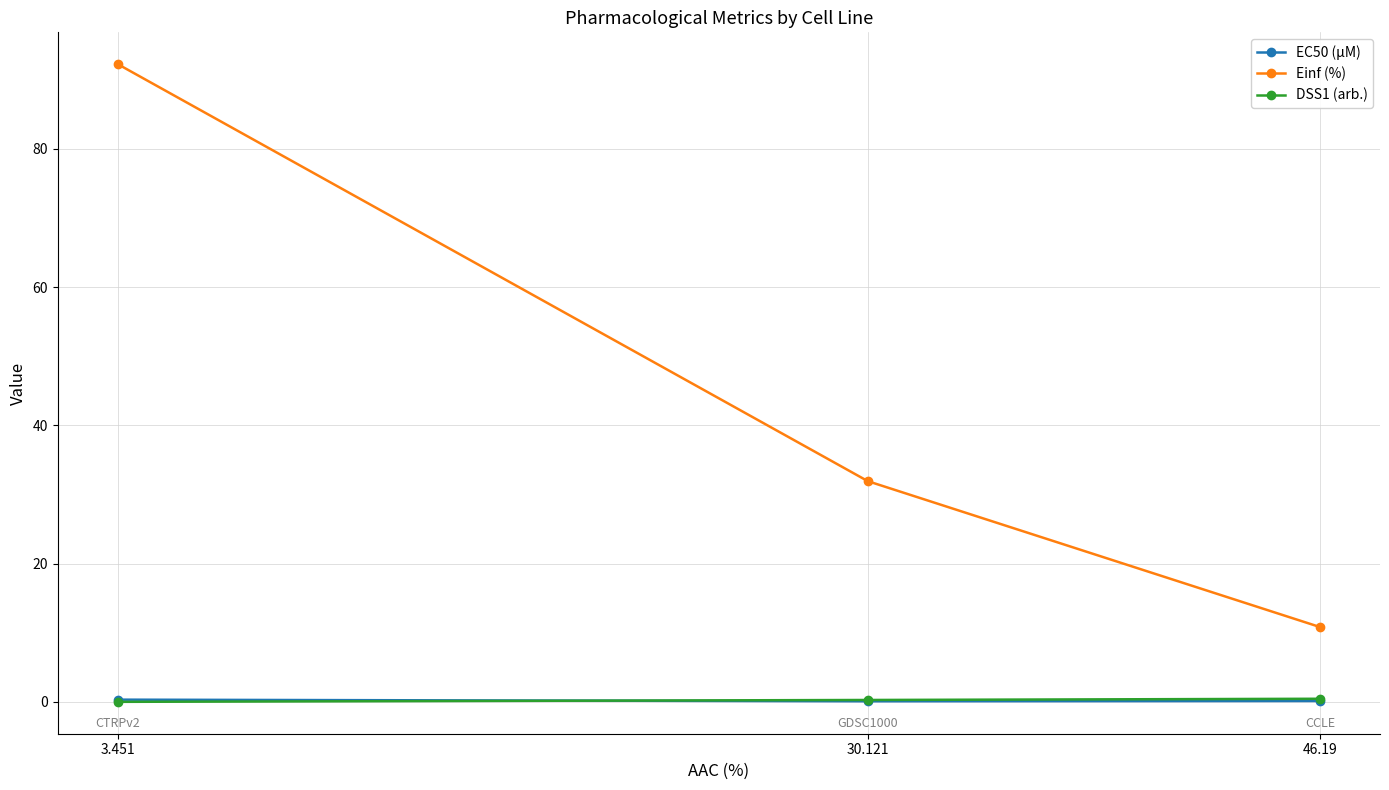

How many data points does each series have?

3